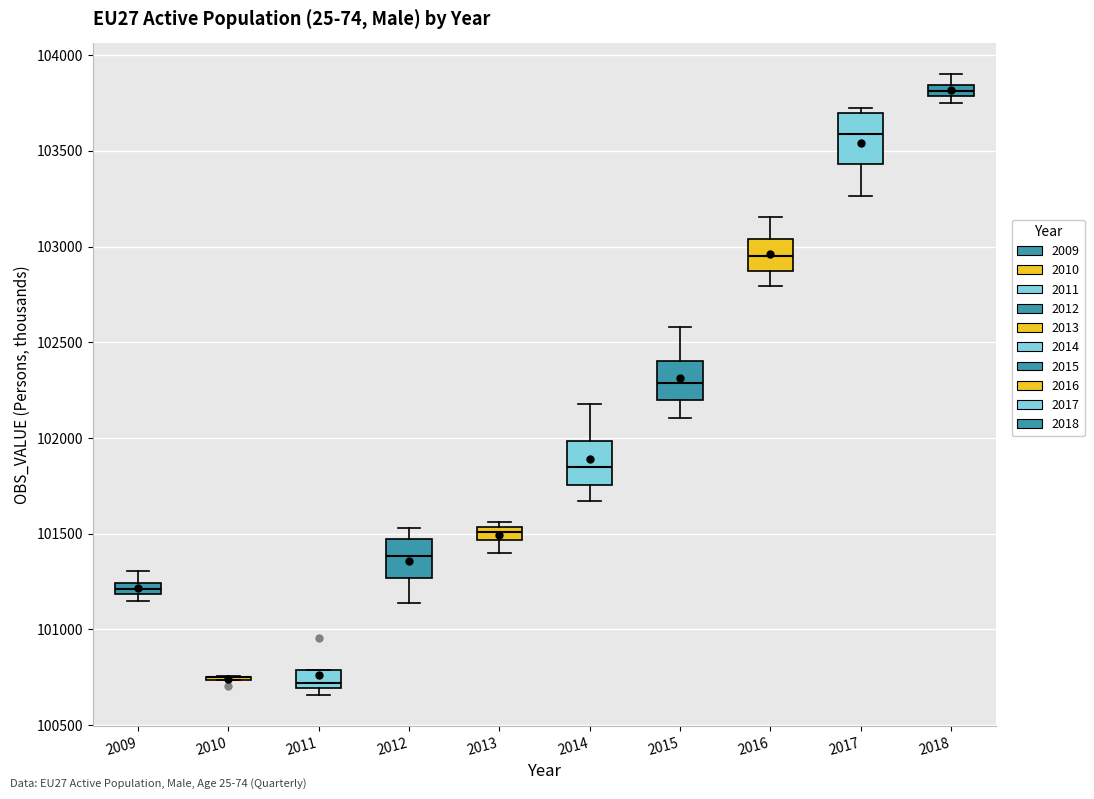

Where is the upper edge of the box at x = 2011 on the y-axis? The values are not printed on the chart, so give them approximately, as read against the axis.

100800